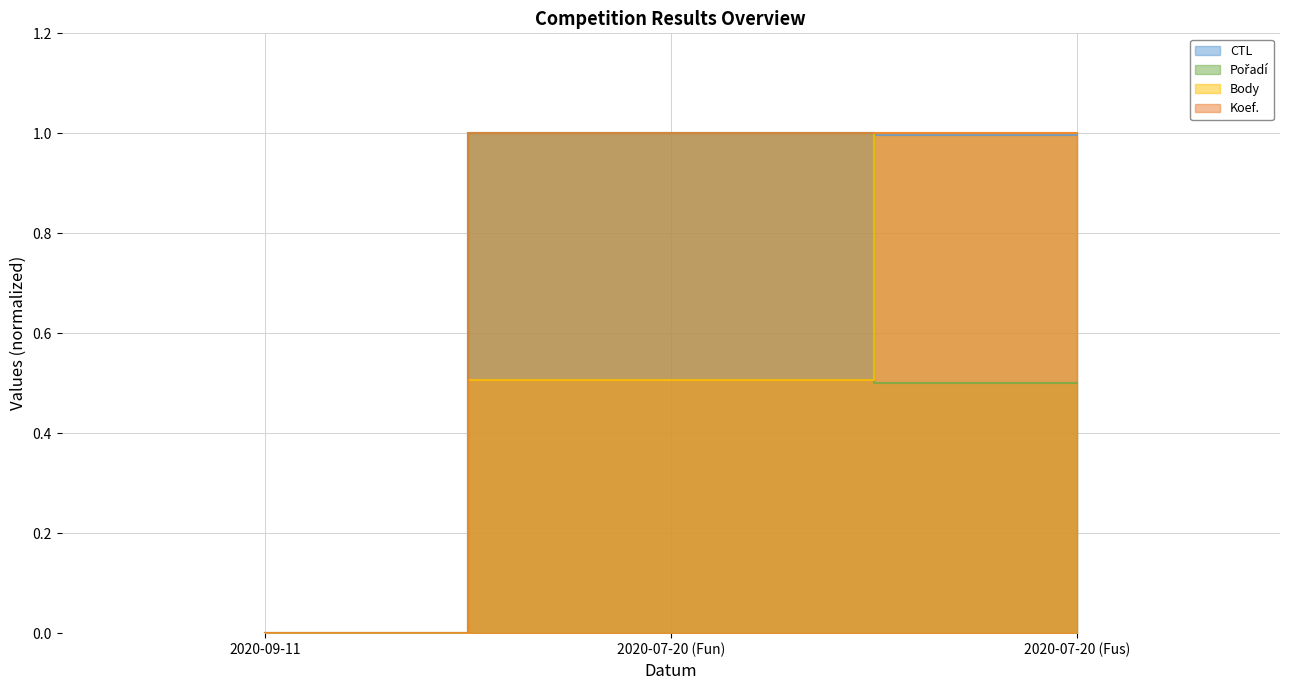

Does the chart display data point markers on the line(s)?

No